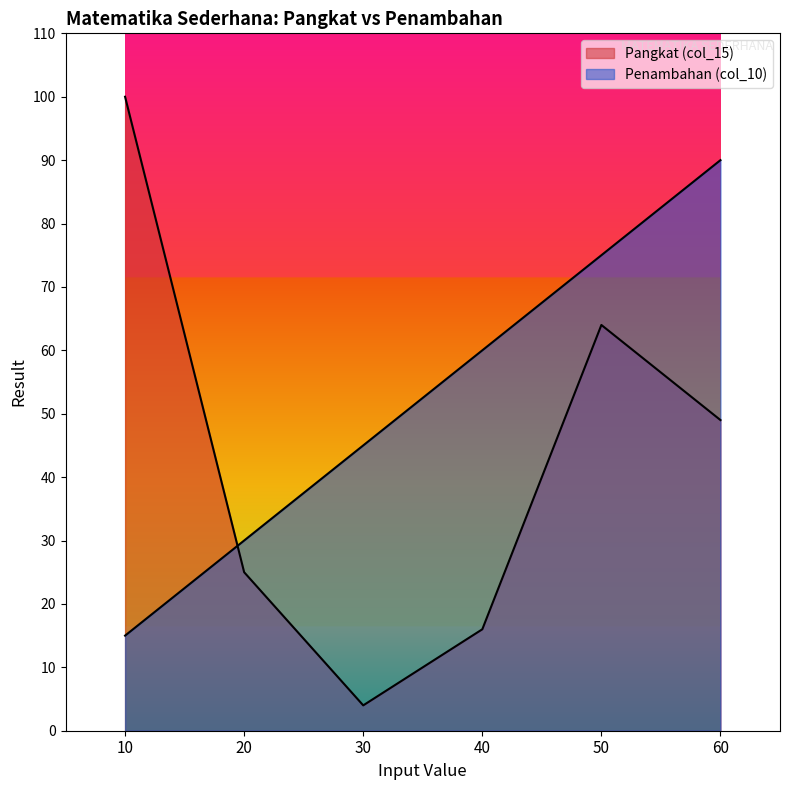

Does the chart have visible grid lines?

No